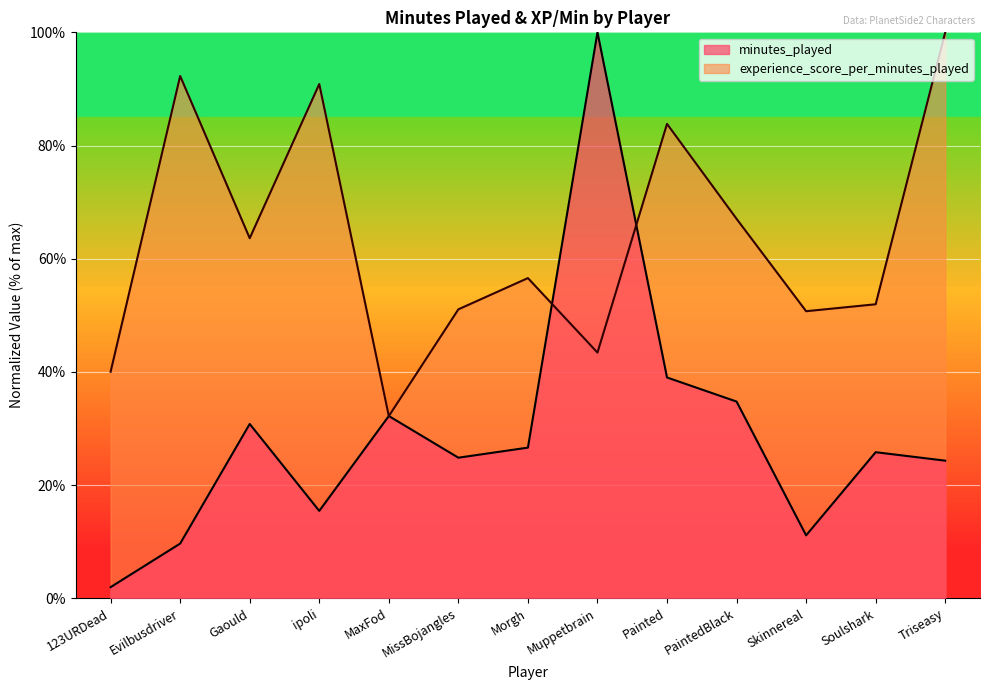

Reading left to right, extract all data points from this chart.

minutes_played: 123URDead=2.0	Evilbusdriver=9.7	Gaould=30.8	ipoli=15.4	MaxFod=32.2	MissBojangles=24.8	Morgh=26.6	Muppetbrain=100.0	Painted=39.0	PaintedBlack=34.8	Skinnereal=11.1	Soulshark=25.8	Triseasy=24.3
experience_score_per_minutes_played: 123URDead=40.0	Evilbusdriver=92.3	Gaould=63.6	ipoli=90.9	MaxFod=32.2	MissBojangles=51.0	Morgh=56.6	Muppetbrain=43.4	Painted=83.8	PaintedBlack=67.0	Skinnereal=50.7	Soulshark=51.9	Triseasy=100.0